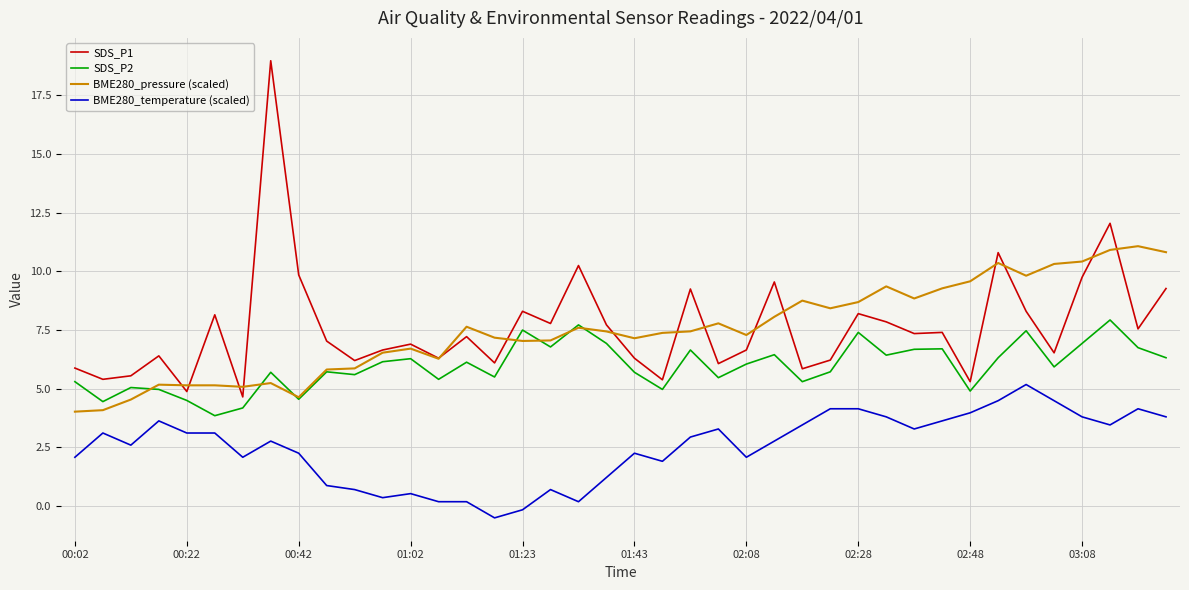

At how many categories does at least one series exceed 3?

40